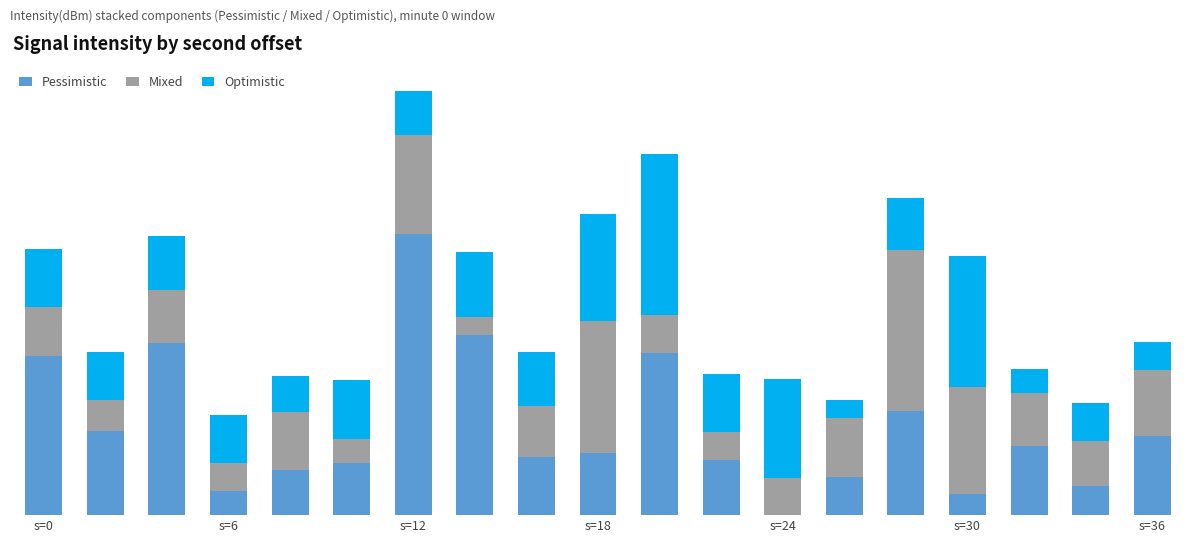

What is the average value of the Optimistic series?

8.0